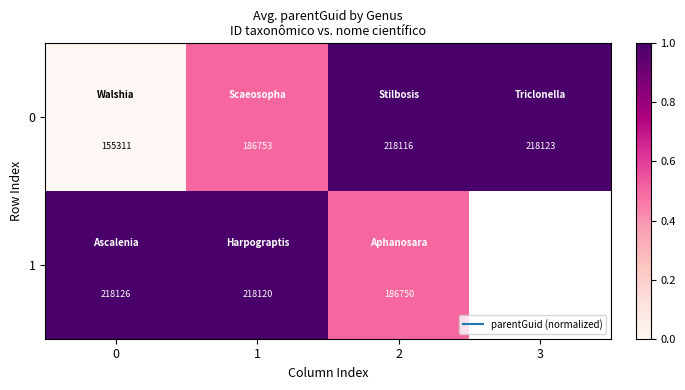

What is the average value of the 0 series?

0.6